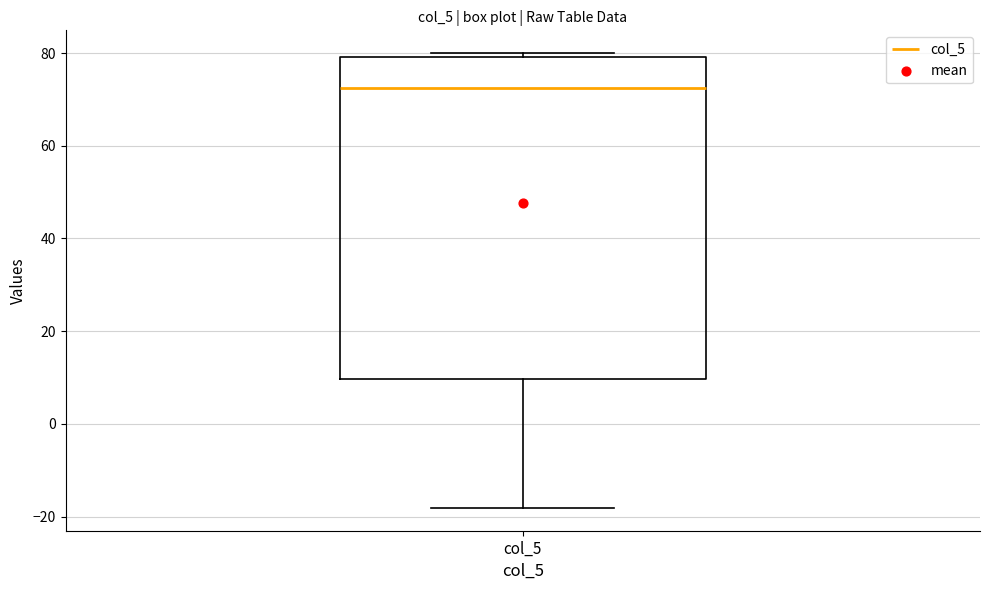

Read this box plot against the y-axis: the position of the median line, the range covered by the box, and the ends of both whiskers. The values are not printed on the chart, so give them approximately, as read against the axis.

median 72, box 10 to 80, whiskers -18 to 80 (just above the box's upper edge)